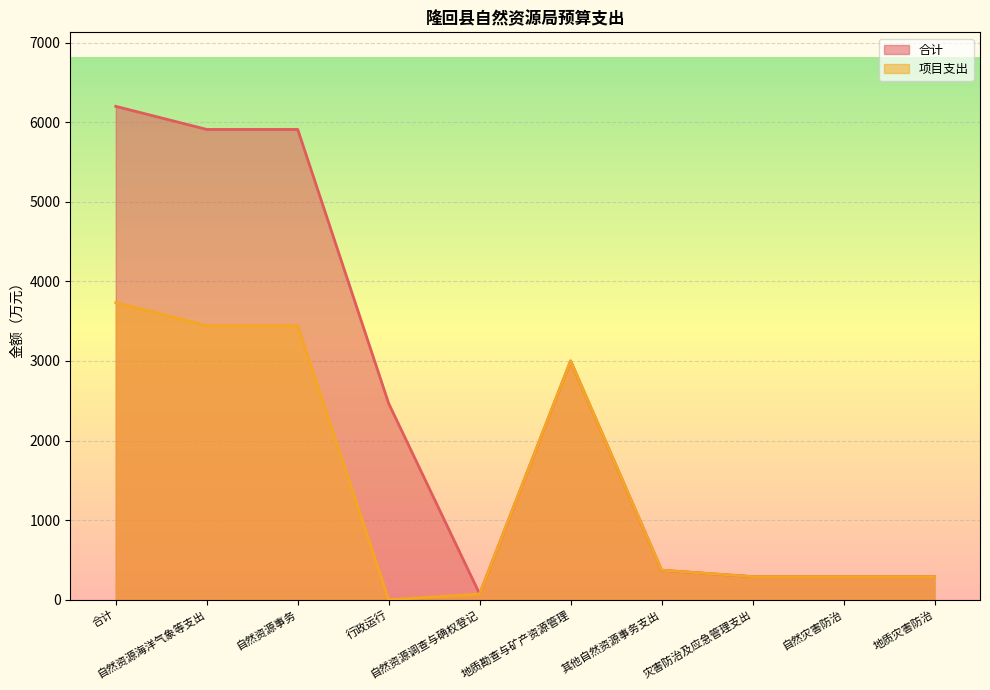

Count the number of data series in this chart.

2